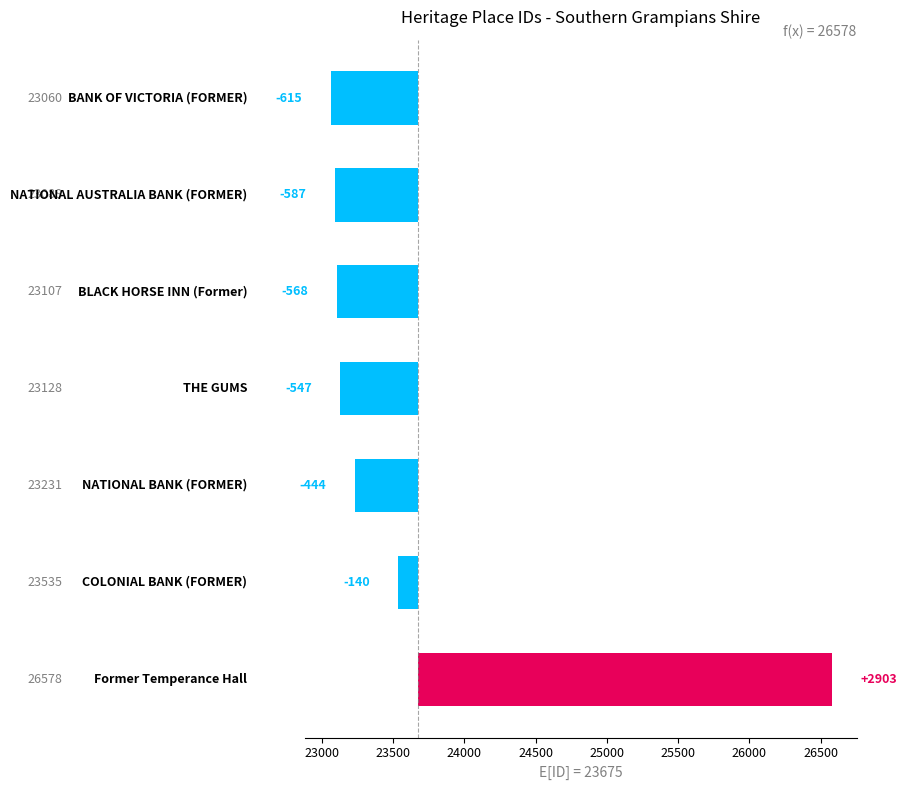

The value at 25000 is -213.6. True or false?

False